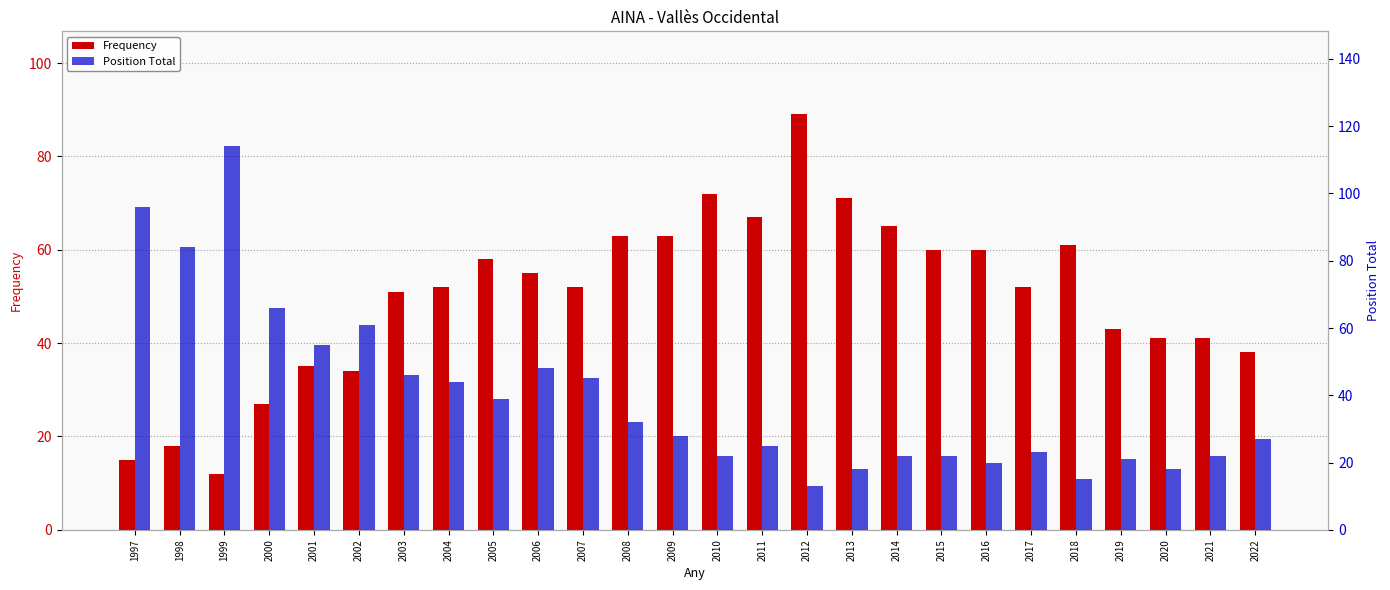

Which category has the lowest value across all series?

1999